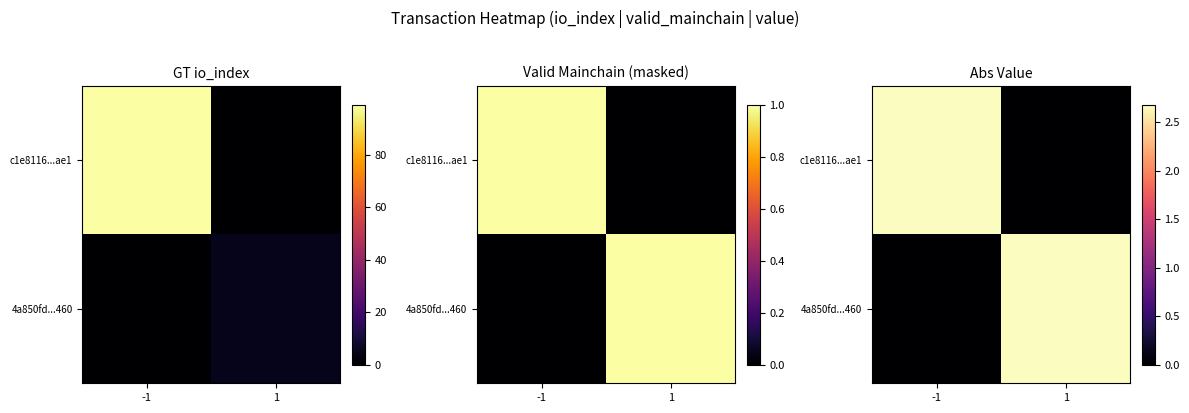

The value of 4a850fd...460 at 1 is 1.6. True or false?

False